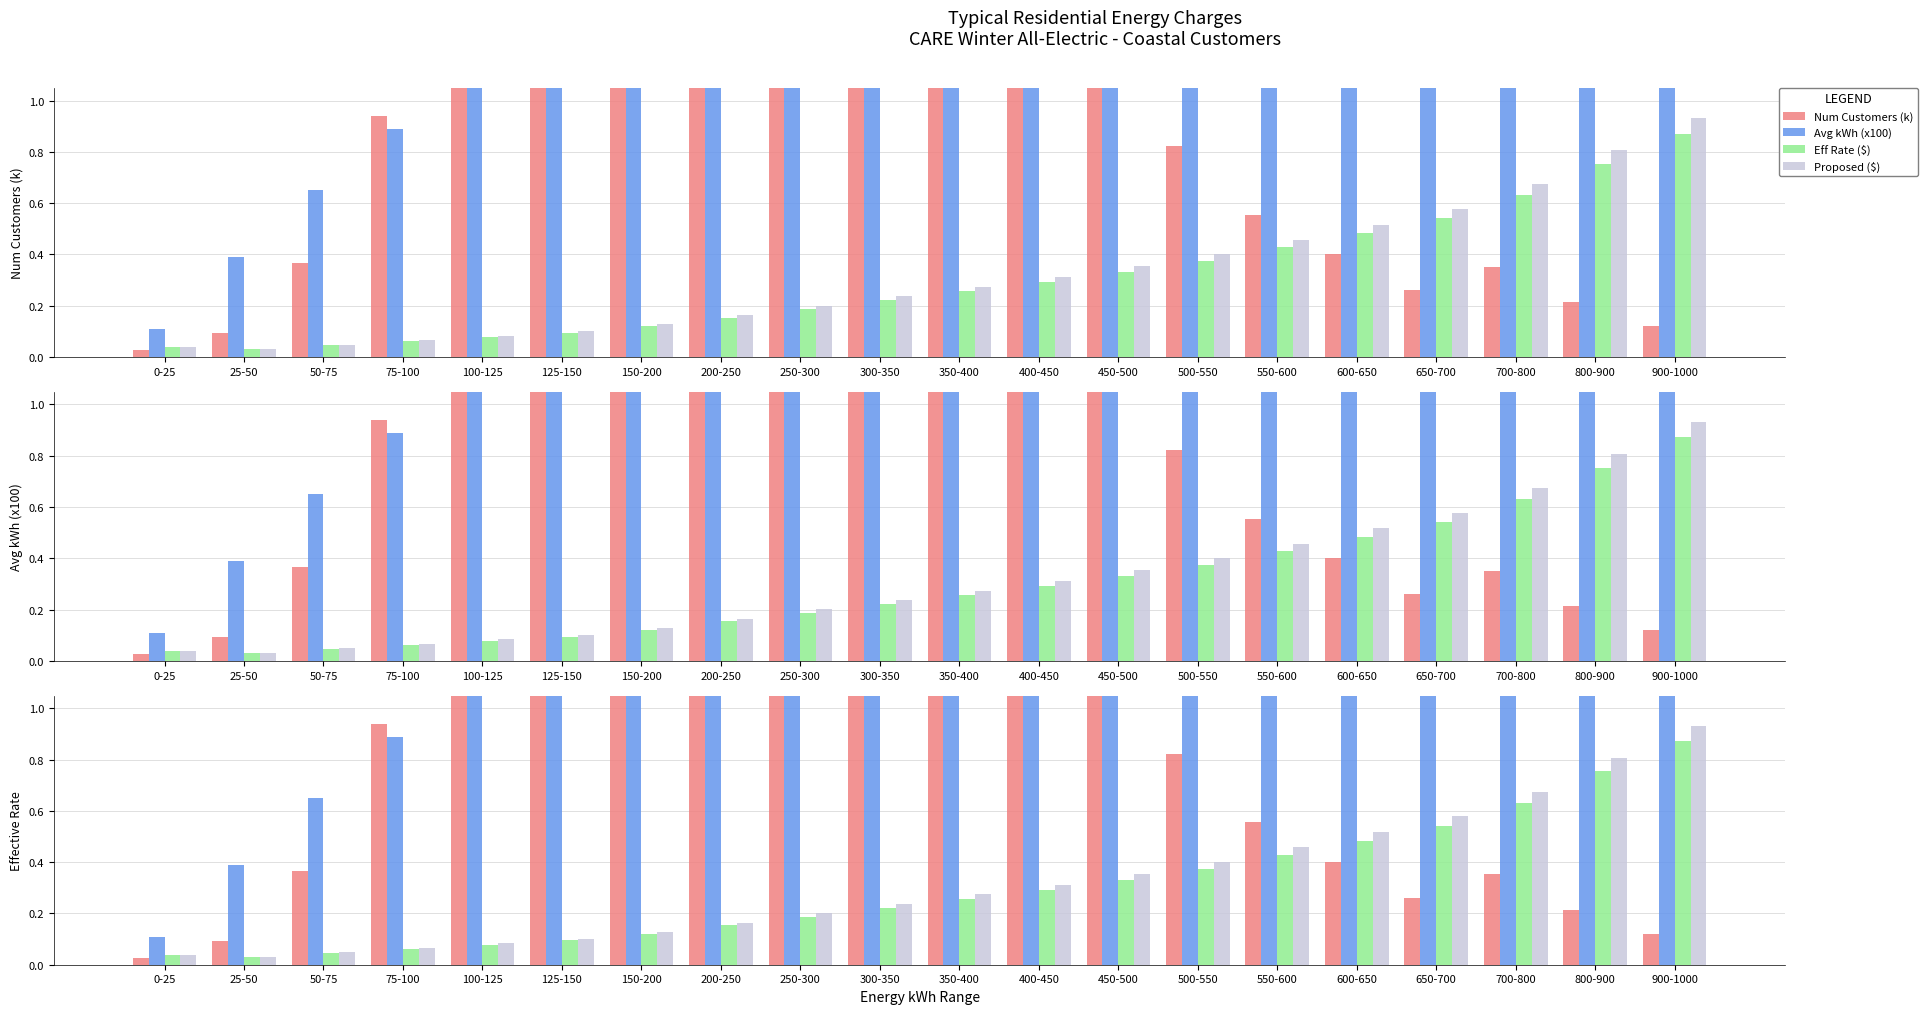

What is the difference between the maximum and minimum values in the Eff Rate ($) series?

0.8